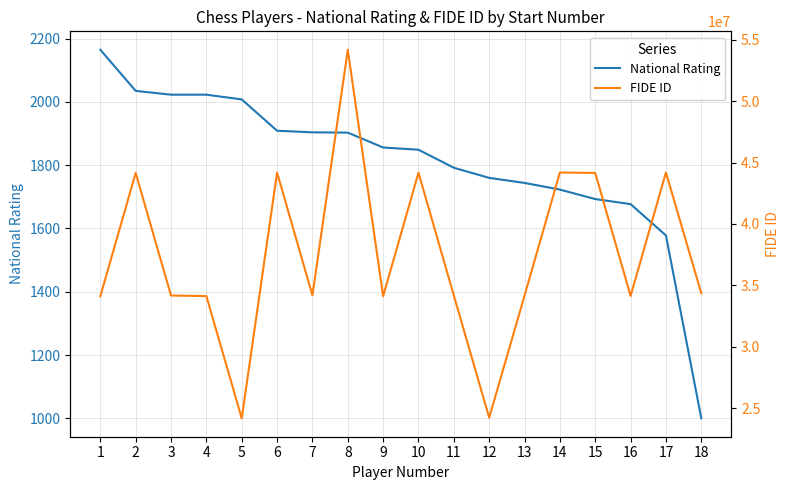

Reading left to right, list all the values displayed in this chart.

National Rating: 1=2165	2=2035	3=2023	4=2023	5=2008	6=1909	7=1904	8=1903	9=1856	10=1849	11=1792	12=1760	13=1744	14=1723	15=1693	16=1677	17=1578	18=1000
FIDE ID: 1=34107646	2=44157860	3=34171387	4=34126420	5=24173860	6=44186118	7=34182559	8=54185521	9=34118389	10=44177879	11=34171336	12=24228230	13=34167134	14=44190689	15=44153783	16=34143081	17=44191014	18=34359320